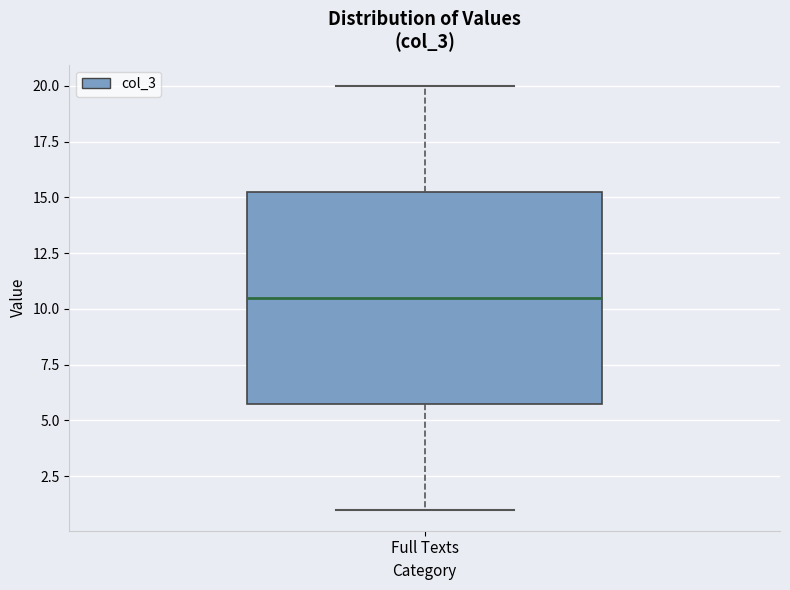

Transcribe this box plot: give where the median line is, the range the box spans, and where the two whiskers end, as read against the y-axis. The values are not printed on the chart, so give them approximately, as read against the axis.

median 10.5, box 6.0 to 15.5, whiskers 1.0 to 20.0